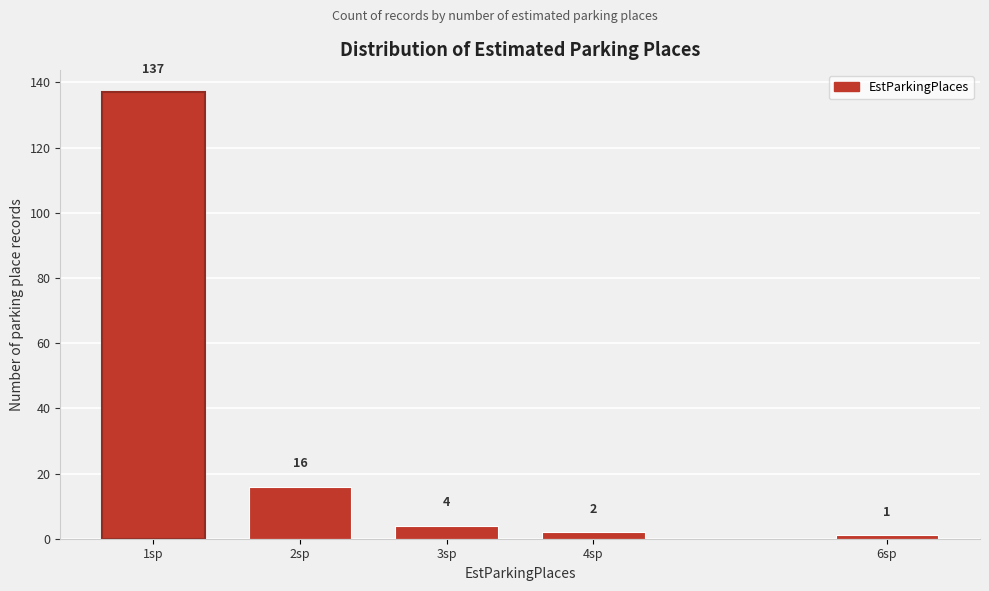

Reading left to right, extract all data points from this chart.

137	16	4	2	1